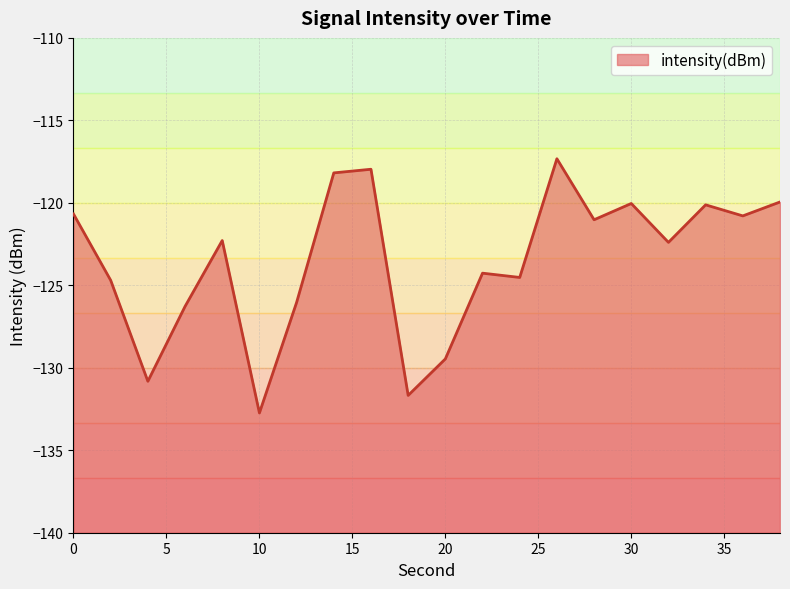

Does the chart display data point markers on the line(s)?

No